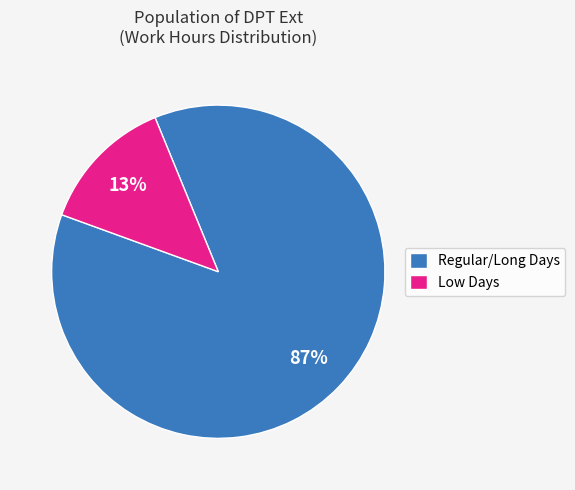

Between Low Days and Regular/Long Days, which is larger?

Regular/Long Days